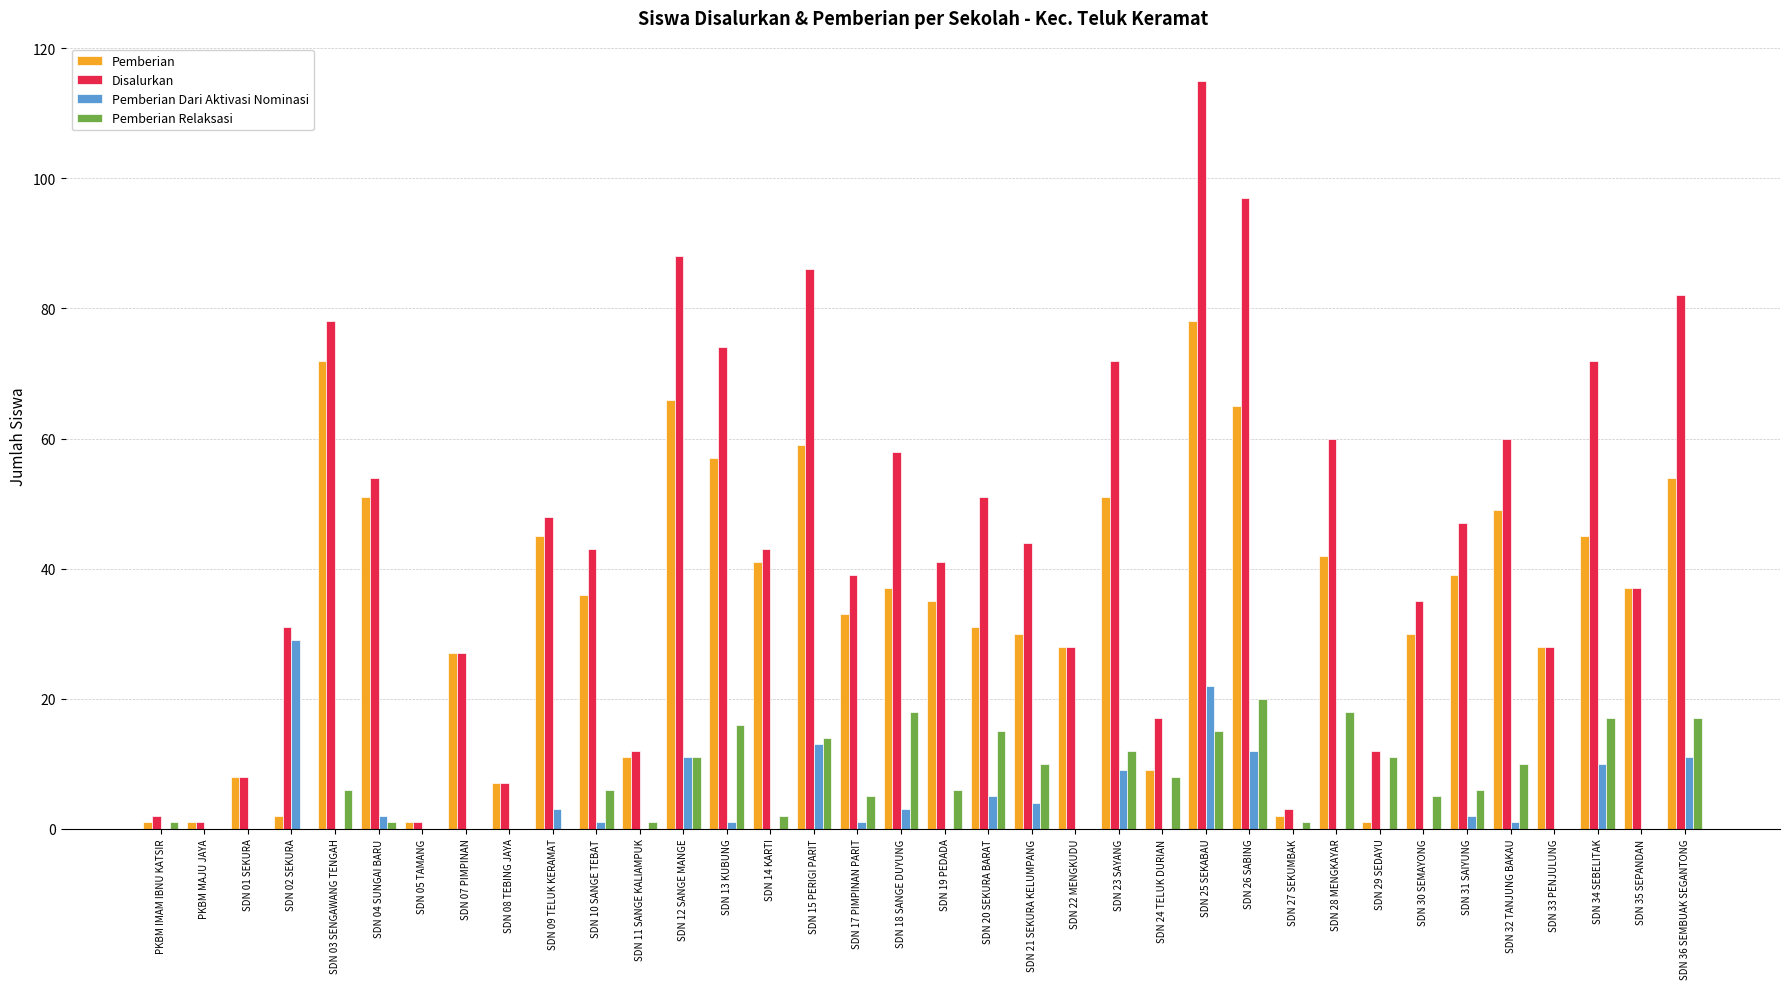

Is the value of Pemberian Dari Aktivasi Nominasi at SDN 14 KARTI greater than the value of Disalurkan at SDN 03 SENGAWANG TENGAH?

No